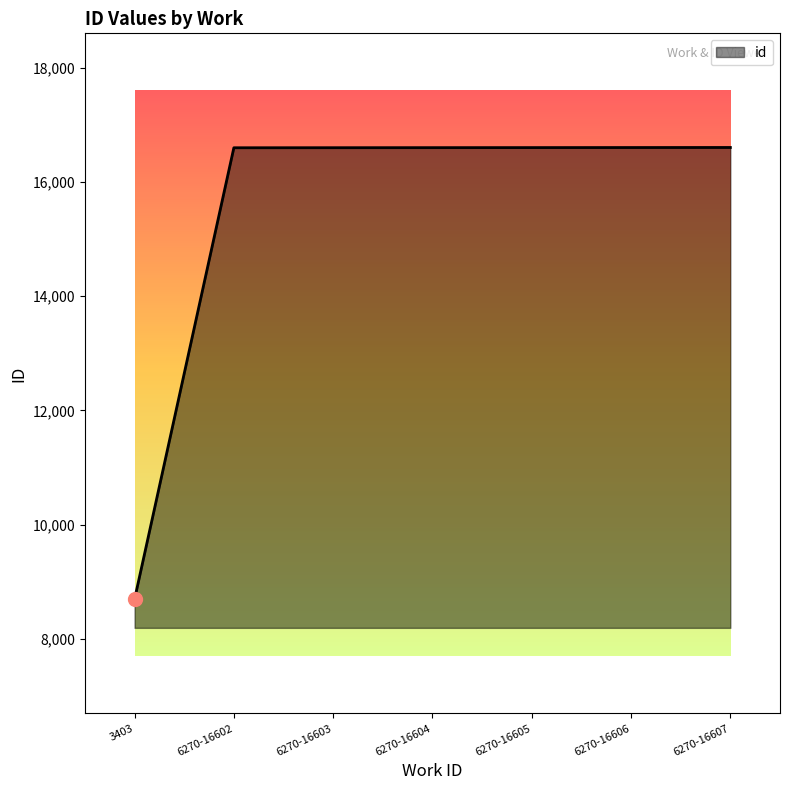

What is the change in value from 3403 to 6270-16606?

+7916